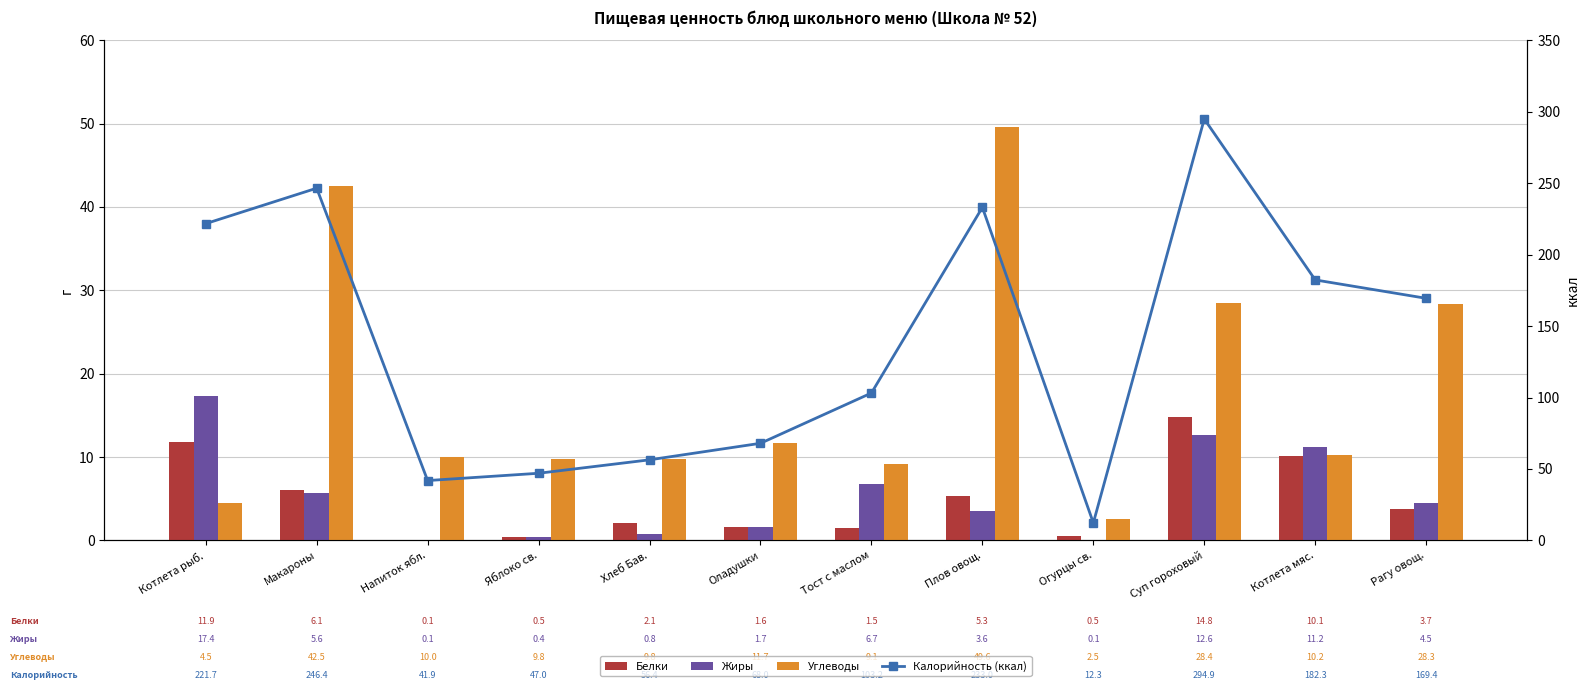

What is the difference between the highest and lowest values at Котлета мяс.?

172.2